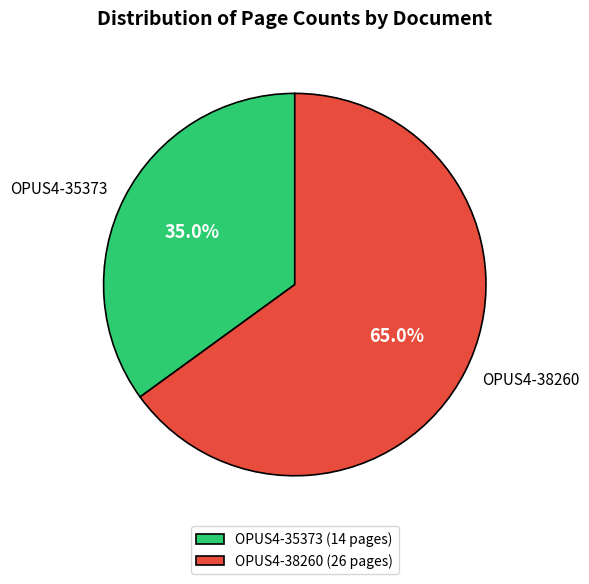

Combined, do OPUS4-35373 and OPUS4-38260 account for over 50%?

Yes